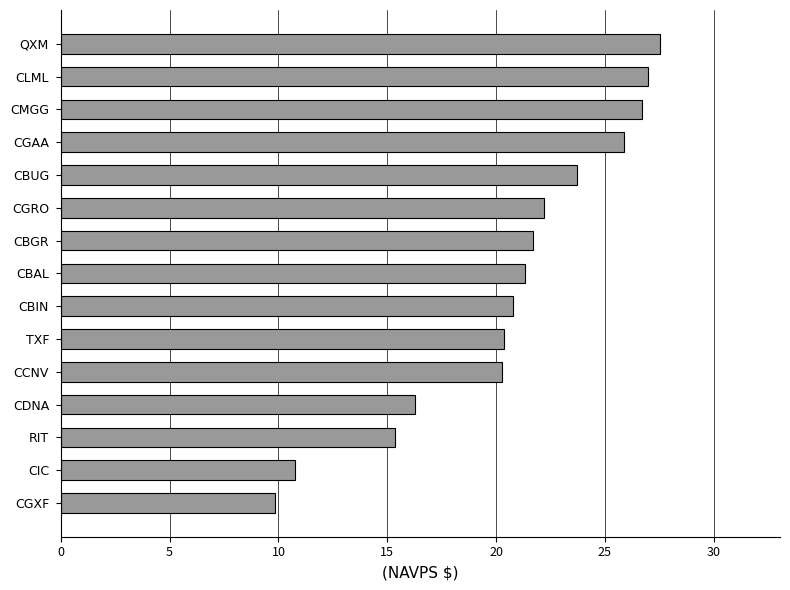

What is the approximate value at CIC?

10.7